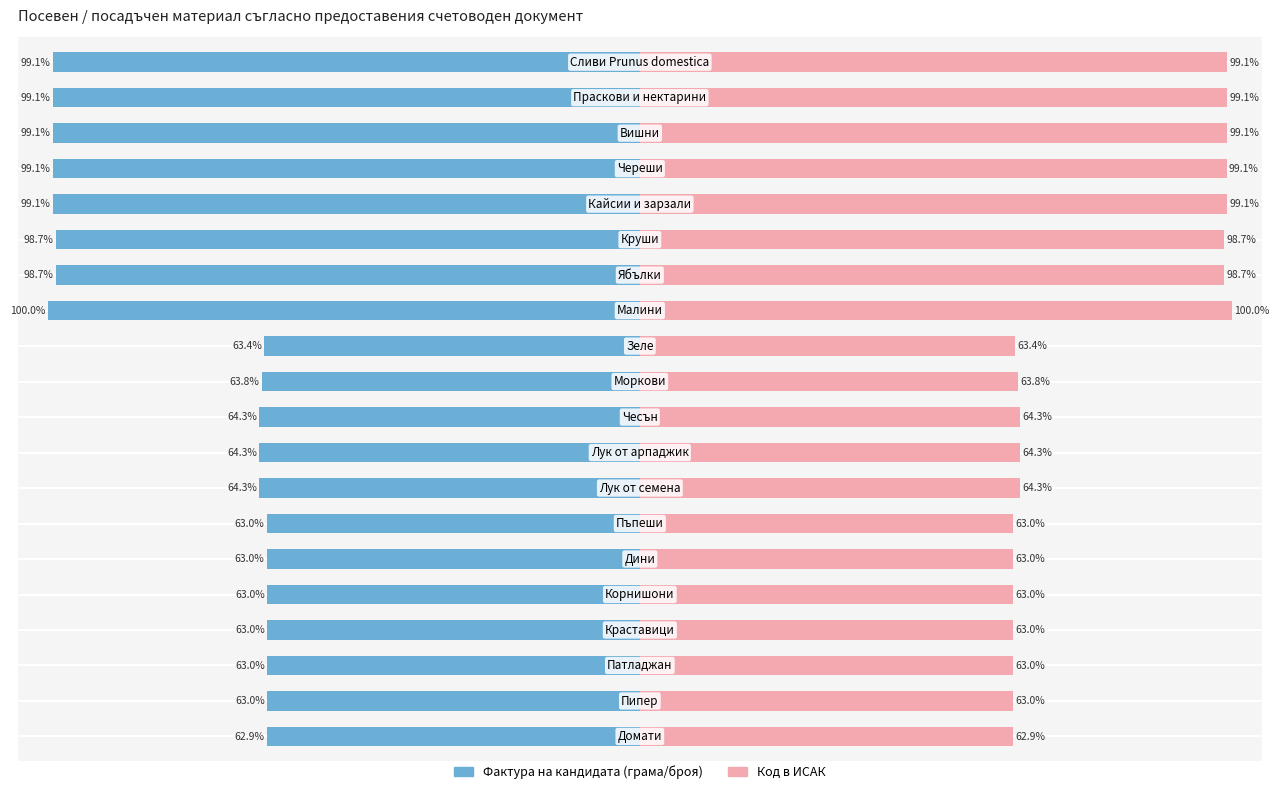

How many series are shown in this chart?

2